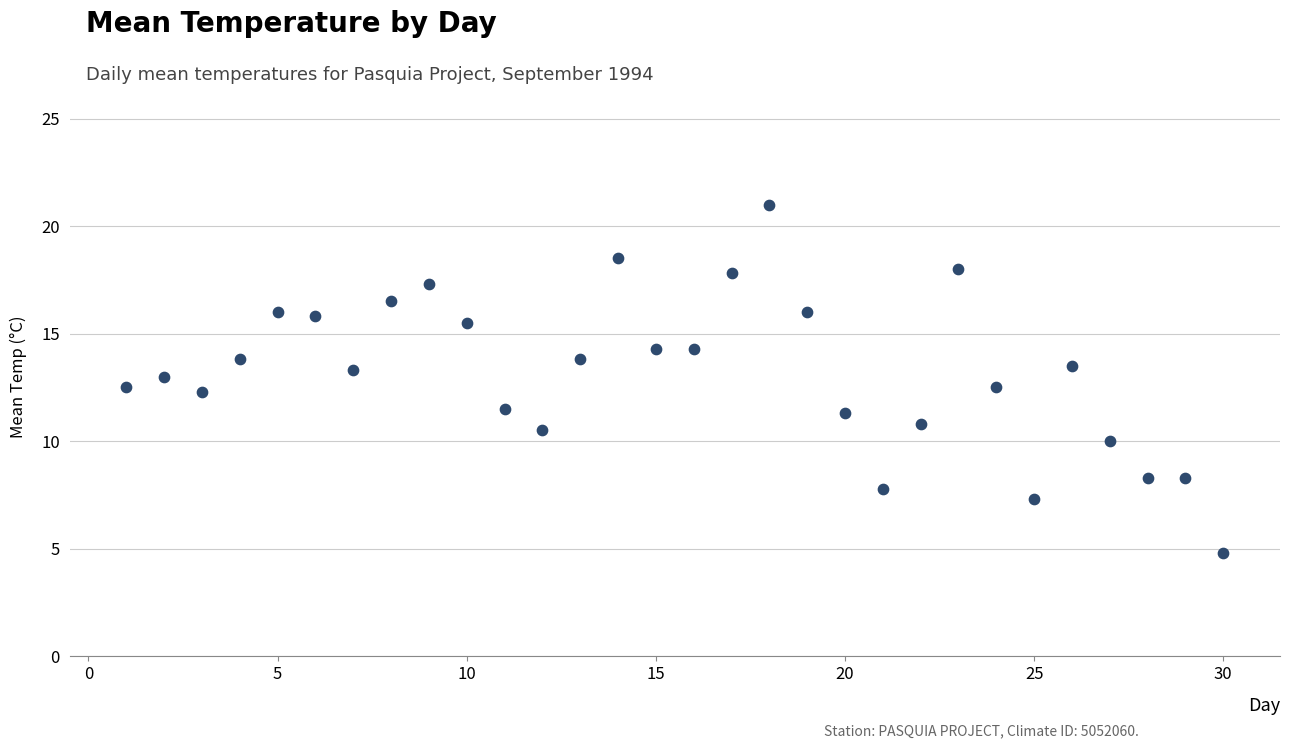

What is the range of X values (max minus min)?

29.0